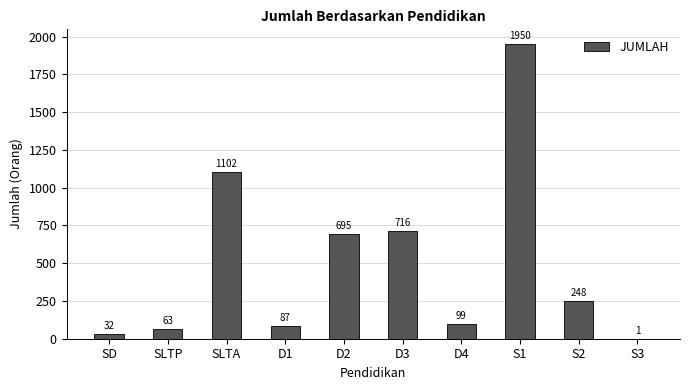

The value at S1 is 1950. True or false?

True